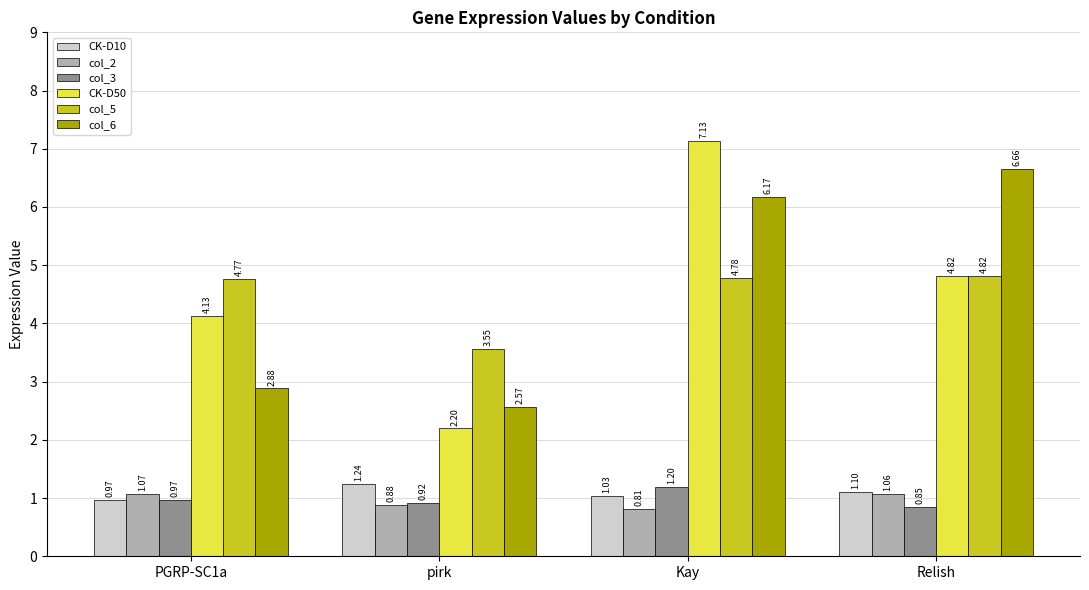

Is the value of col_5 at Kay greater than the value of col_3 at pirk?

Yes